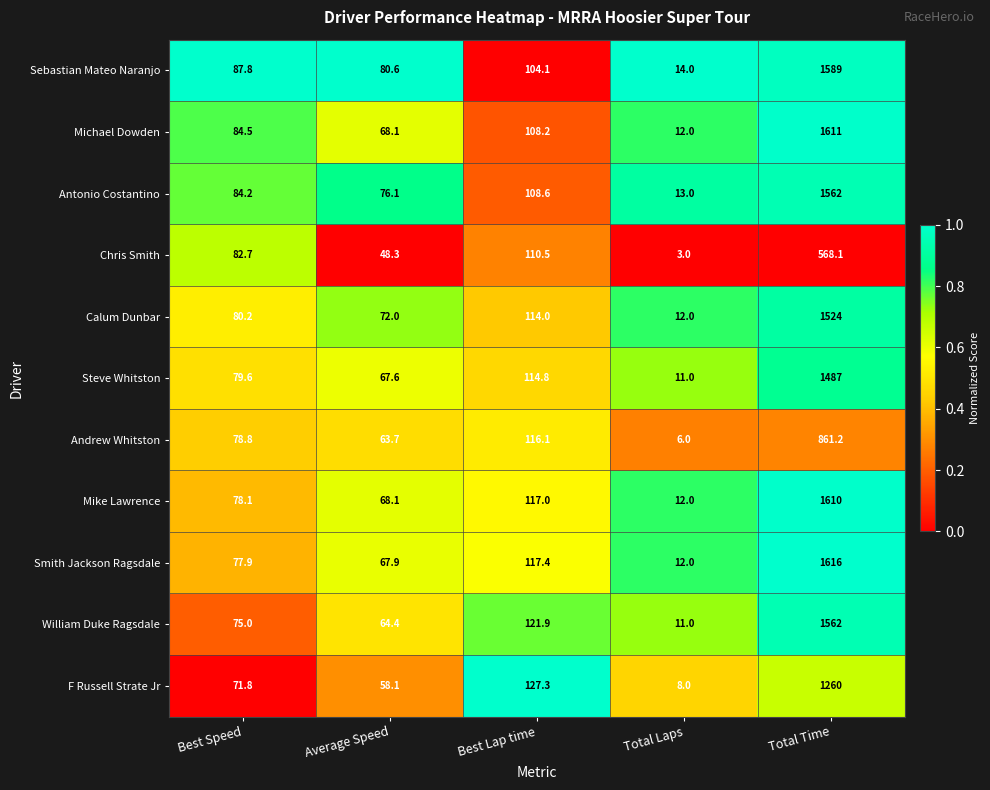

What is the difference between the highest and lowest values at Total Laps?

11.0